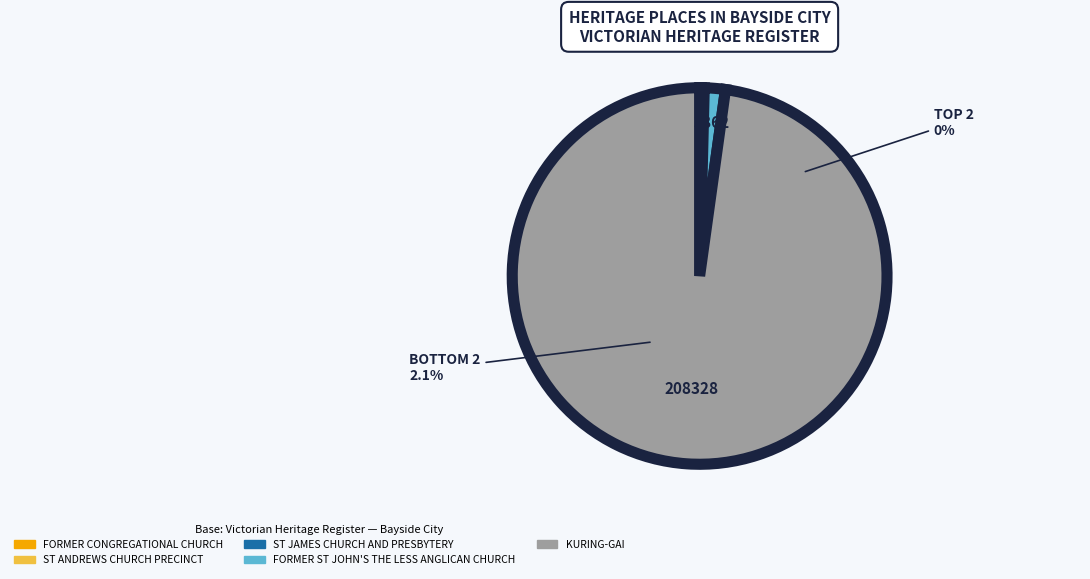

What is the change in value from ST JAMES CHURCH AND PRESBYTERY to KURING-GAI?

+207812